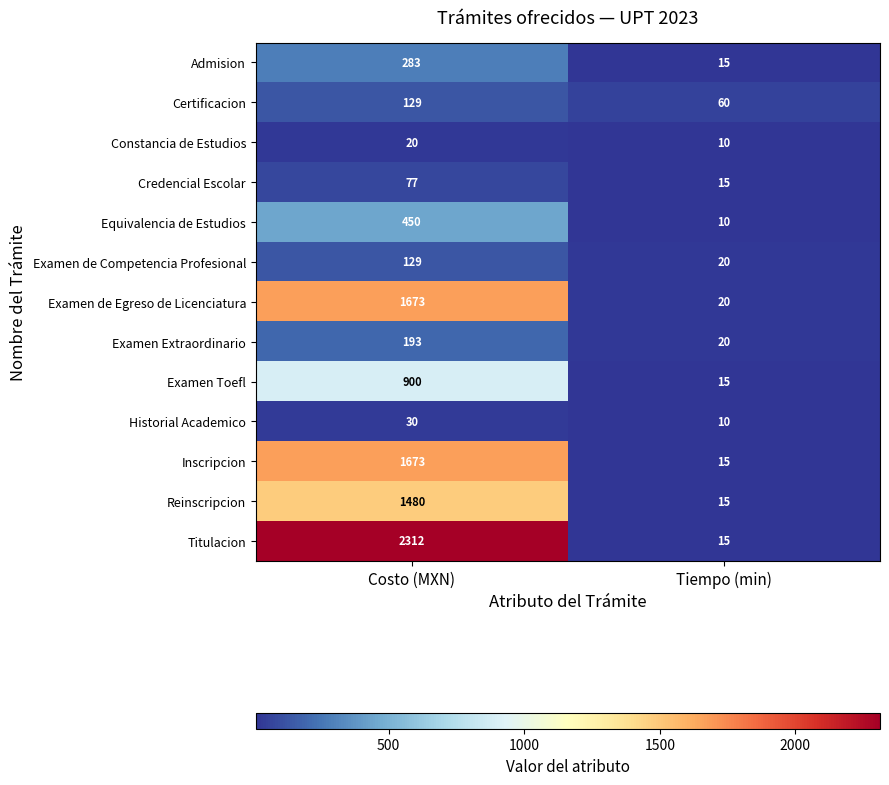

What value does the Examen Extraordinario series have at Costo (MXN), to the nearest 10?

190